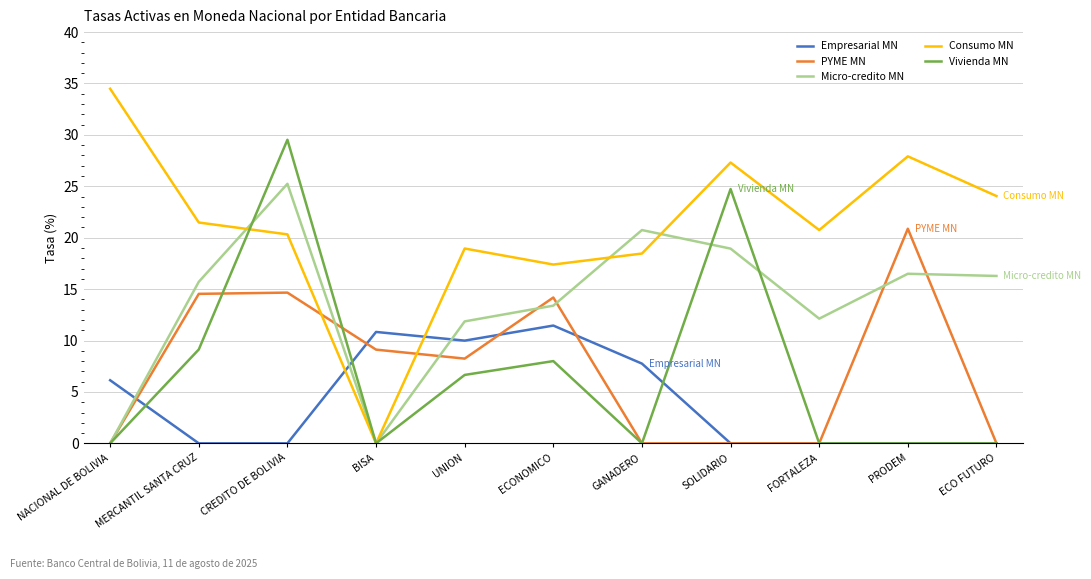

Where is Vivienda MN nearest to the value 14?

MERCANTIL SANTA CRUZ